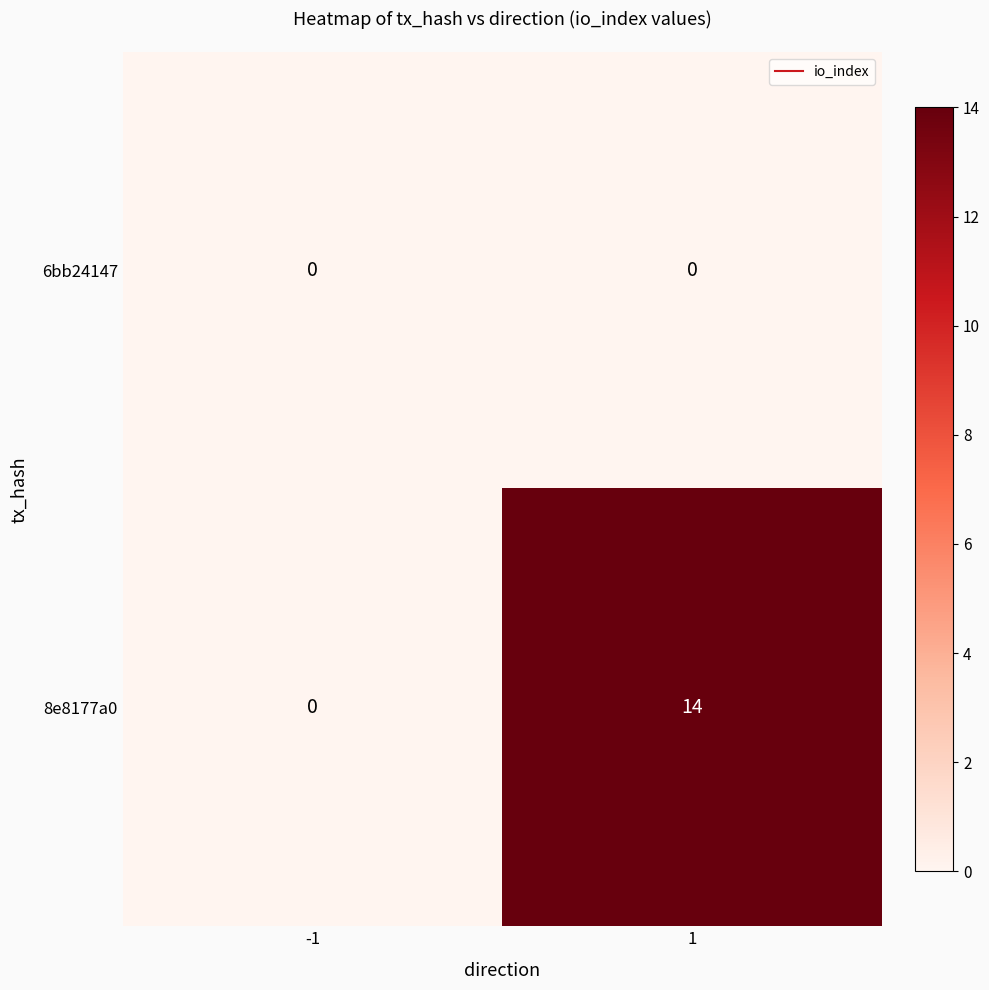

What is the greatest value displayed?

14